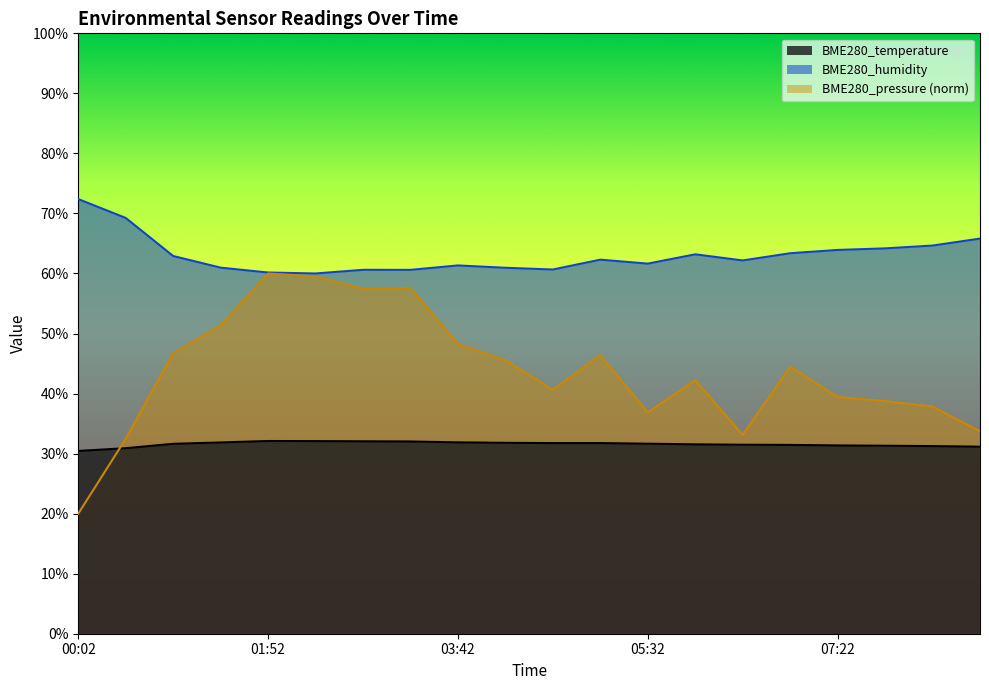

Reading left to right, transcribe all the data shown in this chart.

BME280_temperature: 00:02=30.4	00:29=30.9	00:57=31.6	01:25=31.9	01:52=32.1	02:20=32.1	02:47=32.0	03:15=32.0	03:42=31.9	04:10=31.8	04:37=31.8	05:05=31.8	05:32=31.6	06:00=31.5	06:27=31.5	06:55=31.4	07:22=31.4	07:50=31.3	08:17=31.2	08:45=31.1
BME280_humidity: 00:02=72.4	00:29=69.2	00:57=62.9	01:25=61.0	01:52=60.2	02:20=60.0	02:47=60.6	03:15=60.6	03:42=61.3	04:10=61.0	04:37=60.7	05:05=62.3	05:32=61.6	06:00=63.2	06:27=62.2	06:55=63.4	07:22=63.9	07:50=64.2	08:17=64.7	08:45=65.8
BME280_pressure: 00:02=20.0	00:29=32.5	00:57=46.7	01:25=51.4	01:52=60.0	02:20=59.5	02:47=57.5	03:15=57.6	03:42=48.3	04:10=45.5	04:37=40.6	05:05=46.4	05:32=36.9	06:00=42.2	06:27=33.1	06:55=44.5	07:22=39.4	07:50=38.7	08:17=37.8	08:45=33.7